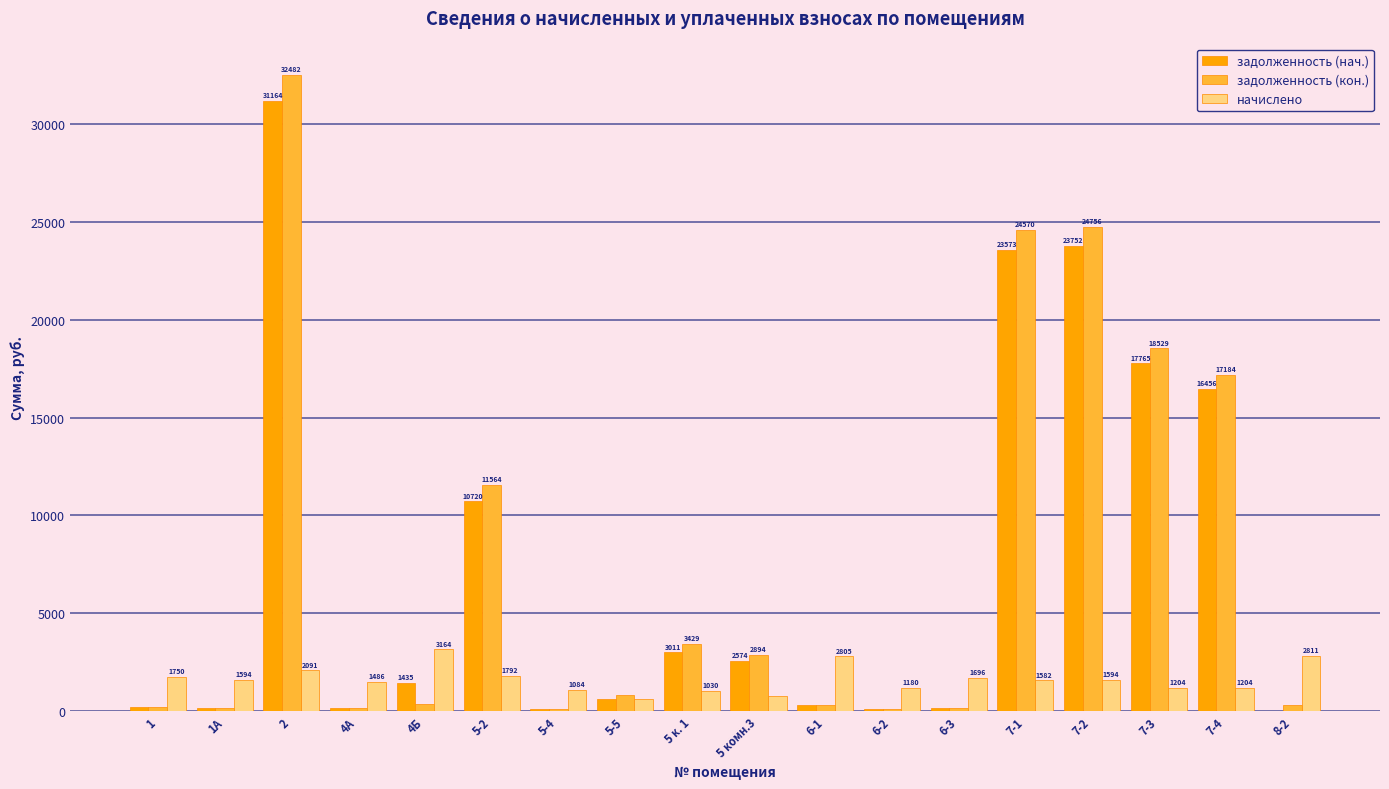

Which series has the largest total across all categories?

задолженность (кон.)